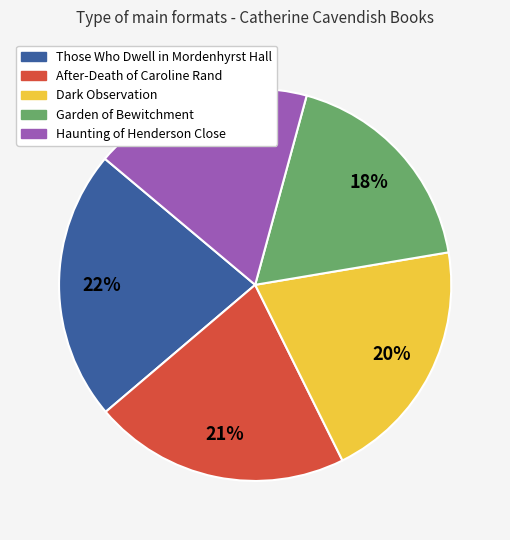

How many segments does this pie chart have?

5